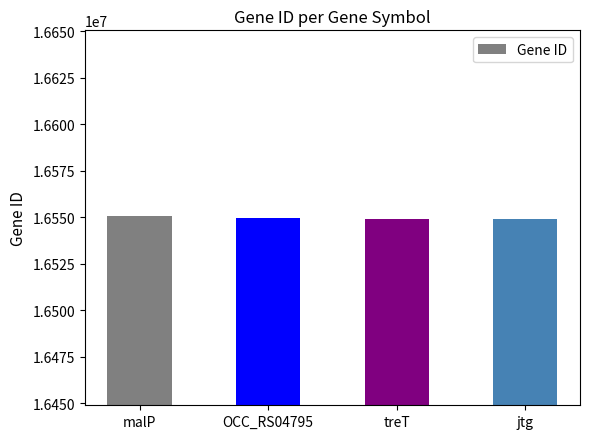

How many bars are there in total?

4